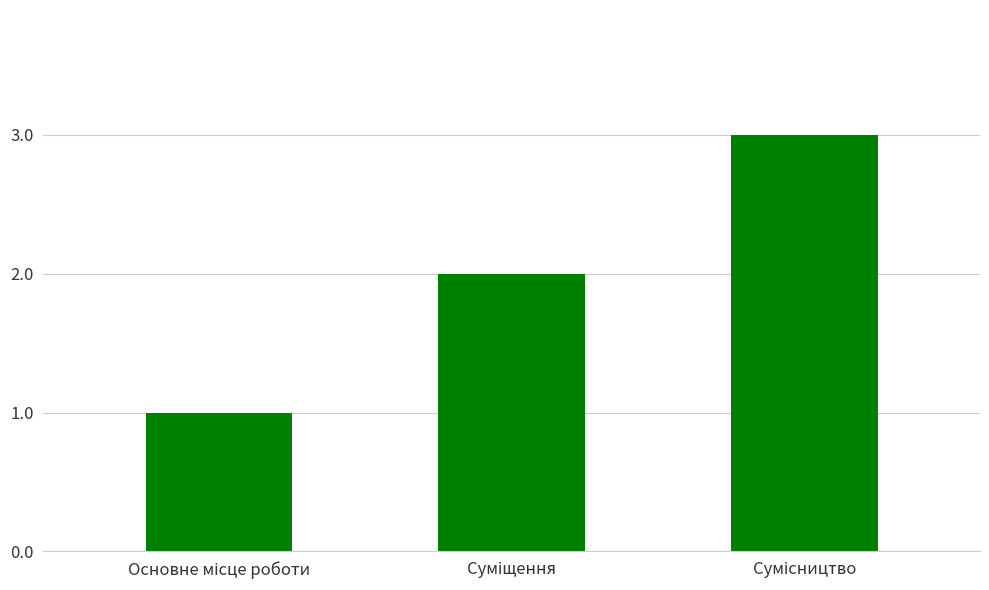

Reading right to left, extract all data points from this chart.

3	2	1